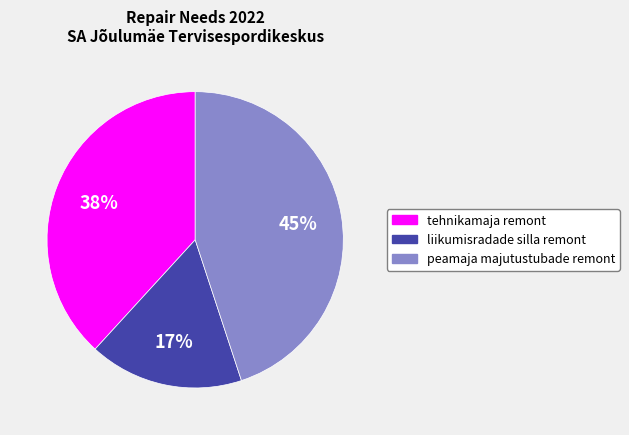

Does liikumisradade silla remont represent more than half of the total?

No